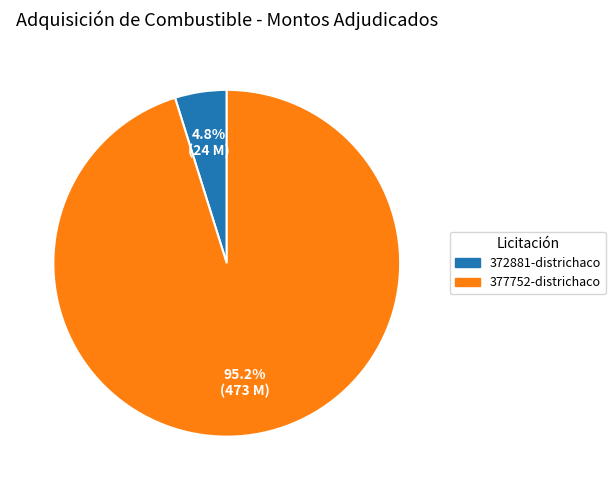

Is there a majority slice in this chart?

Yes